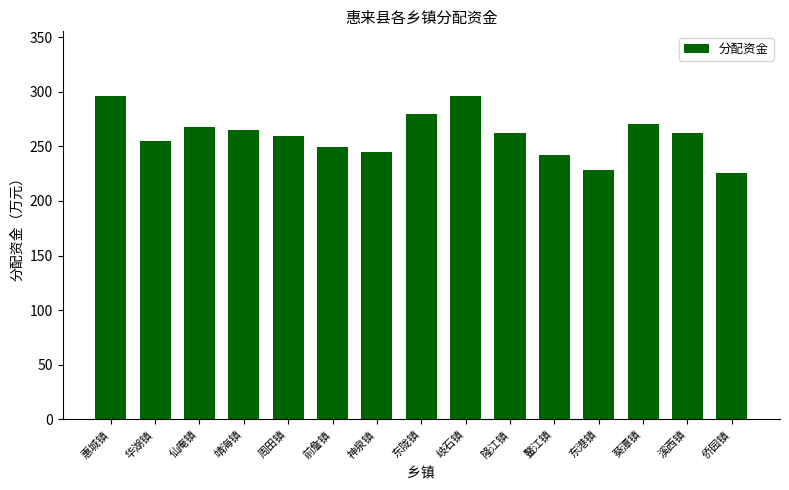

What position from the right is 惠城镇?

15